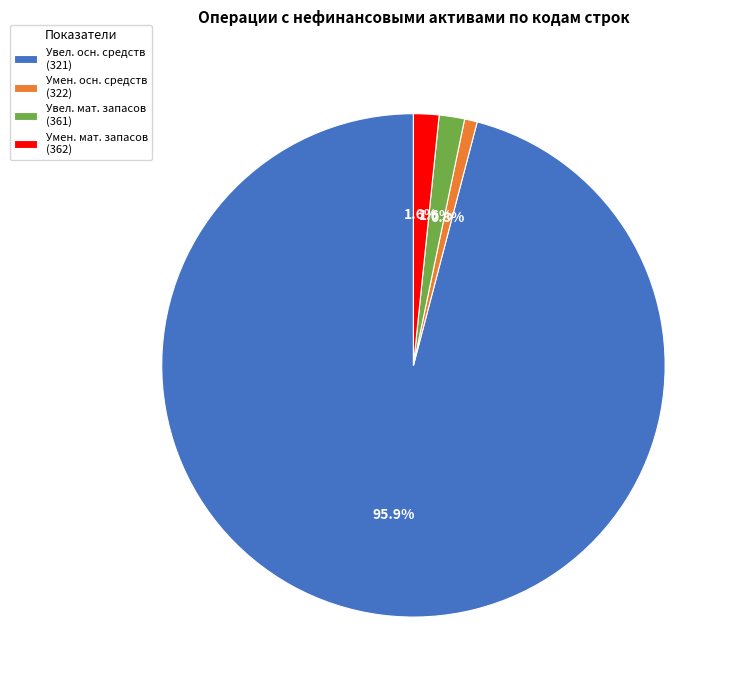

Between Умен. осн. средств (322) and Увел. осн. средств (321), which is larger?

Увел. осн. средств (321)